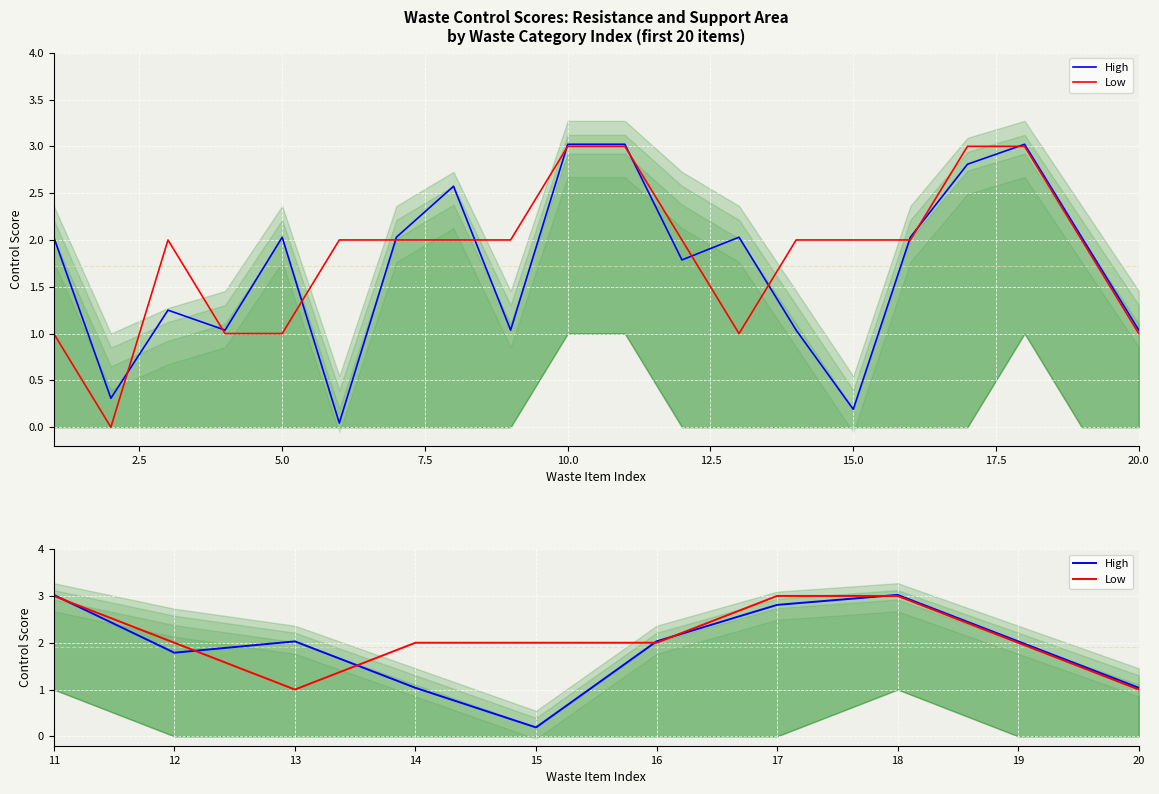

What is the difference between the highest and lowest values at 15?

1.8